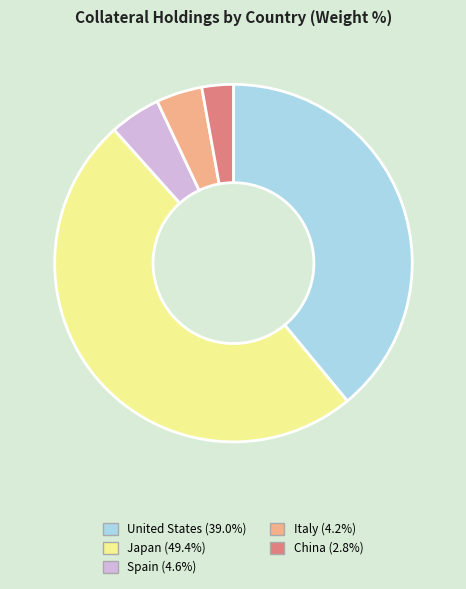

Does United States (39.0%) account for over 50% of the chart?

No